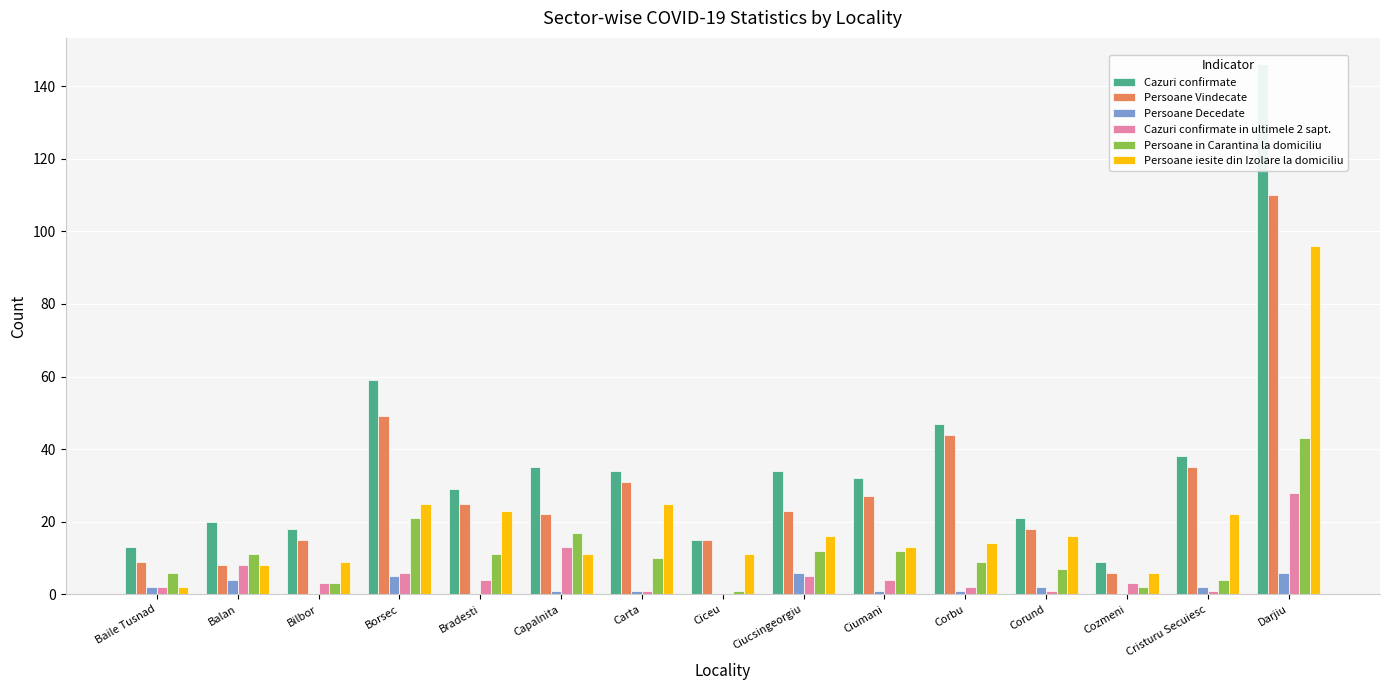

Reading left to right, what are all the values shown in this chart?

Cazuri confirmate: 13	20	18	59	29	35	34	15	34	32	47	21	9	38	146
Persoane Vindecate: 9	8	15	49	25	22	31	15	23	27	44	18	6	35	110
Persoane Decedate: 2	4	0	5	0	1	1	0	6	1	1	2	0	2	6
Cazuri confirmate in ultimele 2 sapt.: 2	8	3	6	4	13	1	0	5	4	2	1	3	1	28
Persoane in Carantina la domiciliu: 6	11	3	21	11	17	10	1	12	12	9	7	2	4	43
Persoane iesite din Izolare la domiciliu: 2	8	9	25	23	11	25	11	16	13	14	16	6	22	96